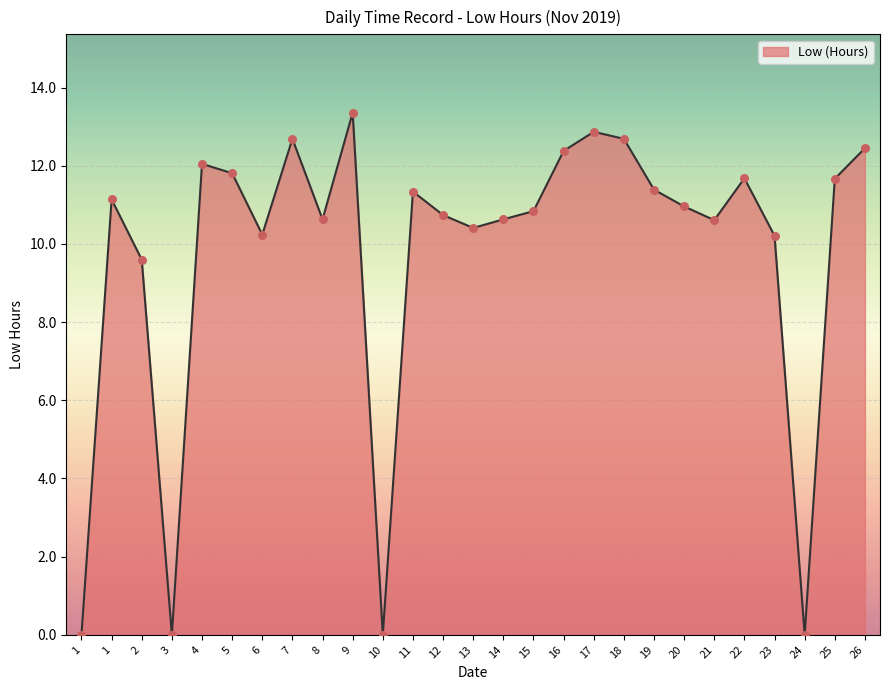

Between 10 and 22, which is larger?

22